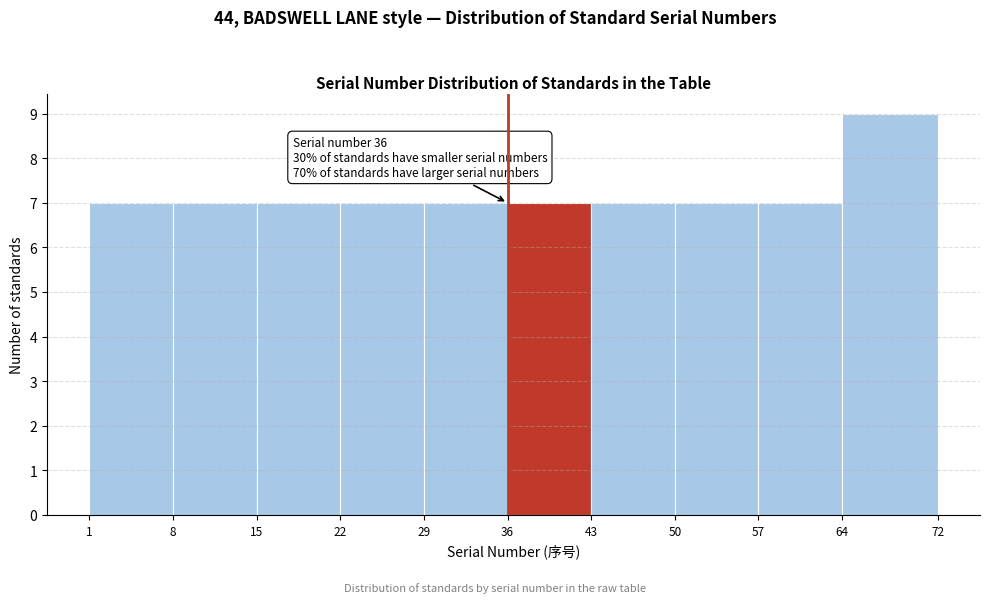

Over which range of the x-axis is the bar tallest?

64 to 72